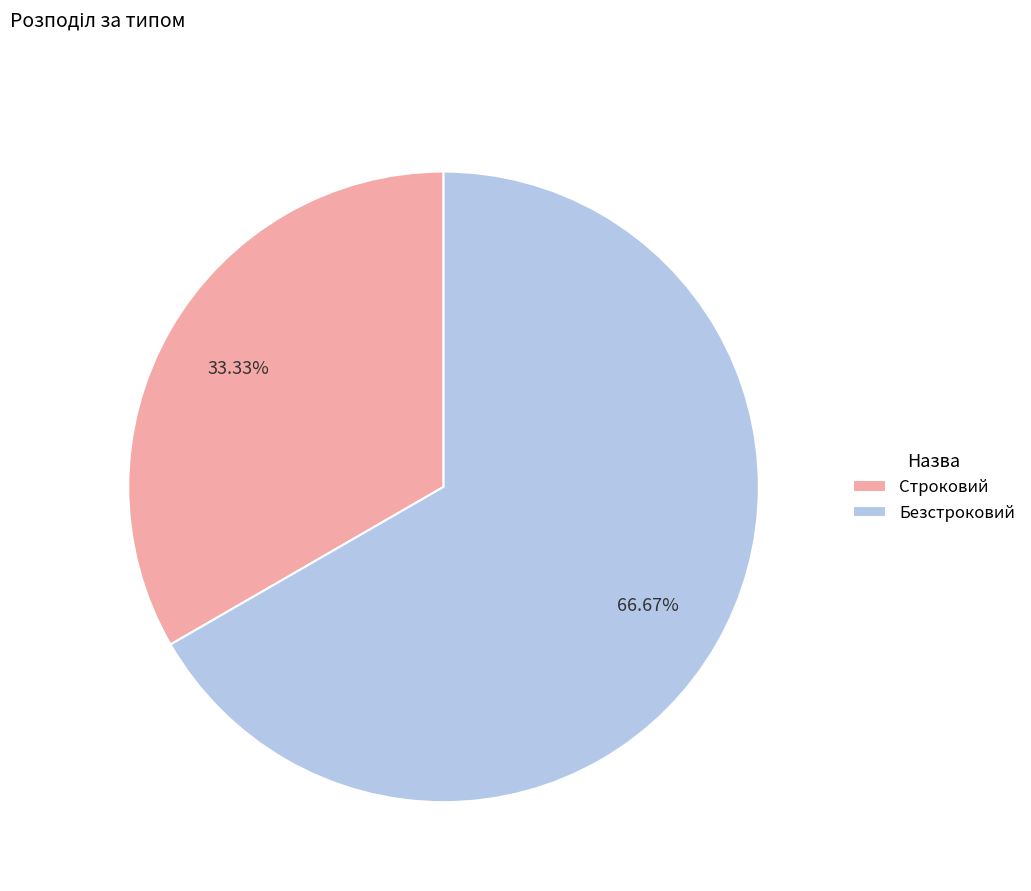

What is the majority slice?

Безстроковий